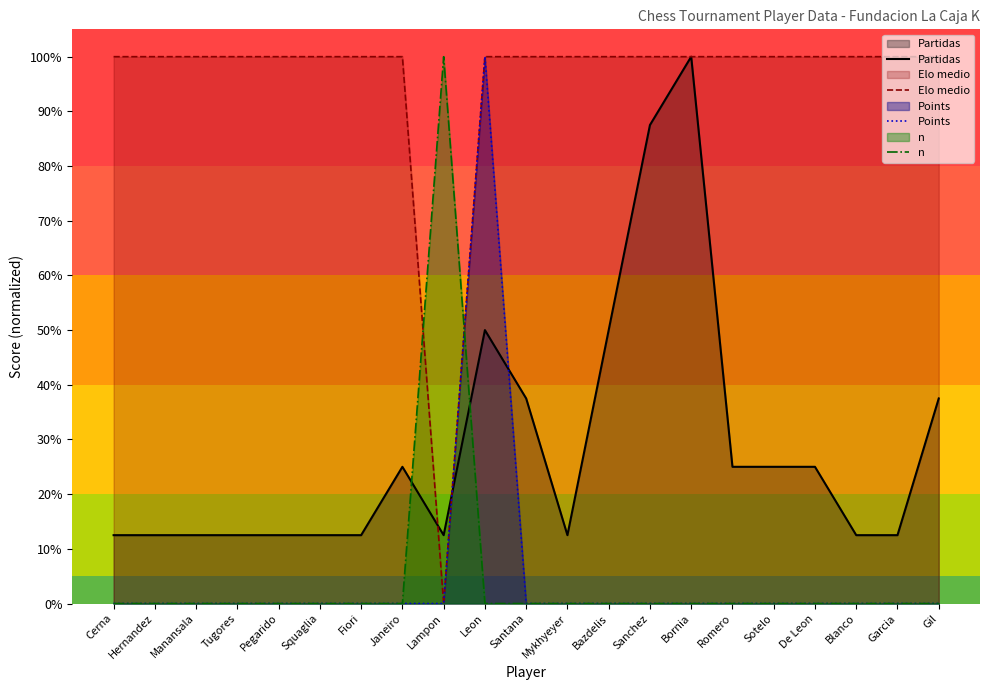

What is the label of the 11th point from the right?

Santana